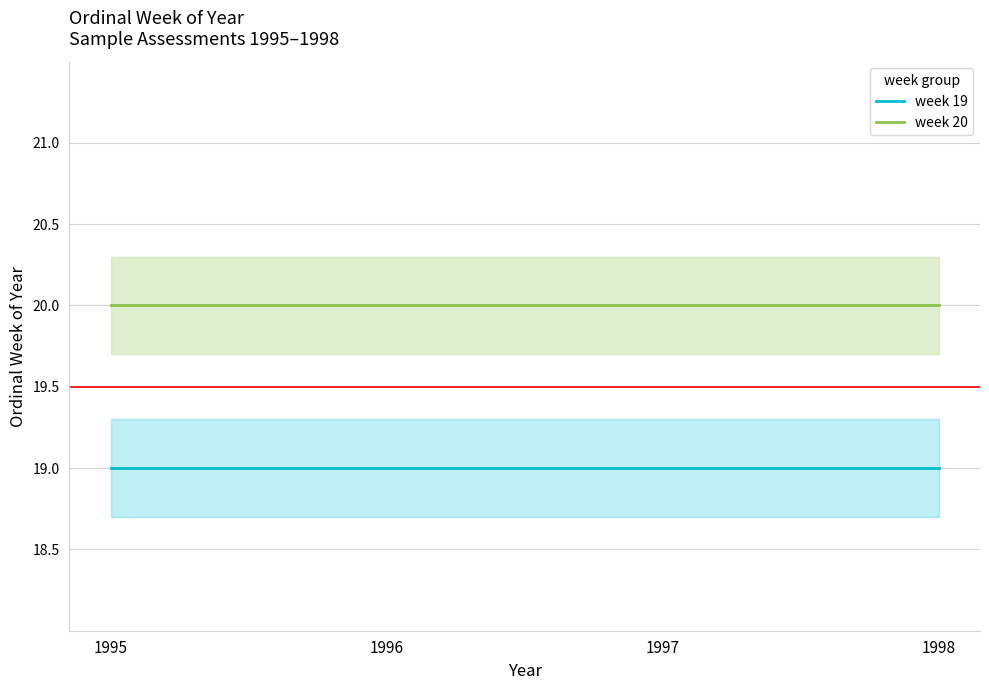

How many distinct data groups are displayed?

2